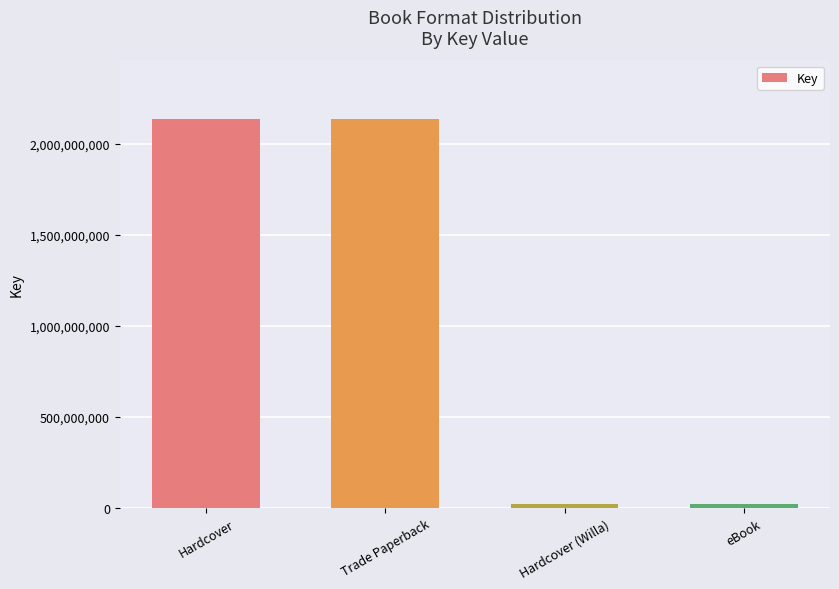

Reading right to left, extract all data points from this chart.

20960322	20960322	2138750427	2138750427